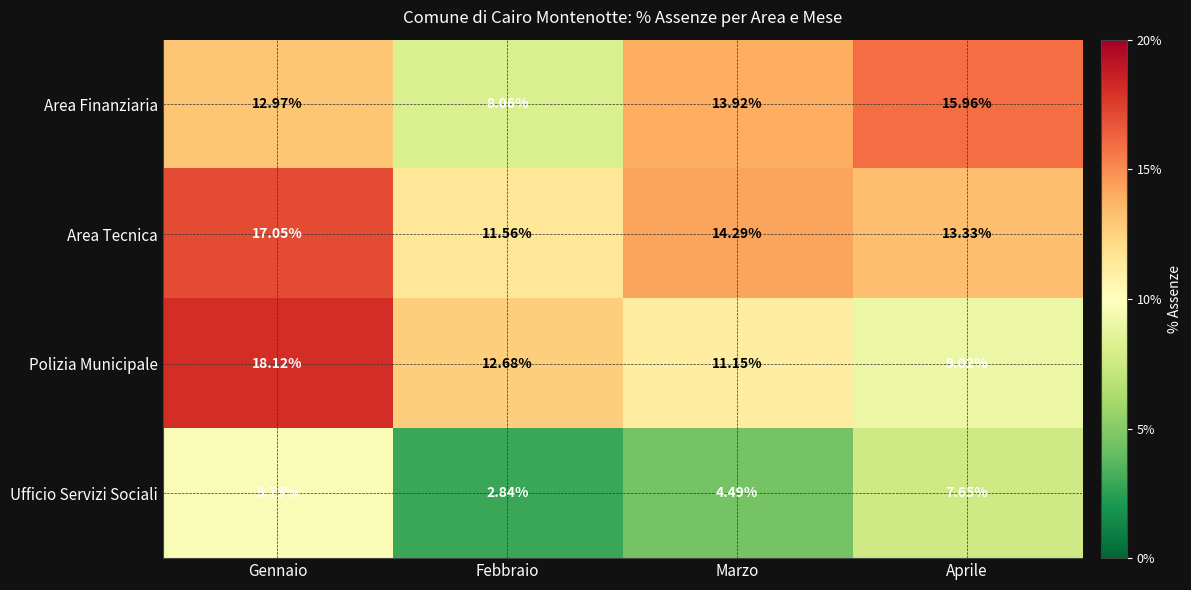

At which category is the sum across all series the highest?

Gennaio